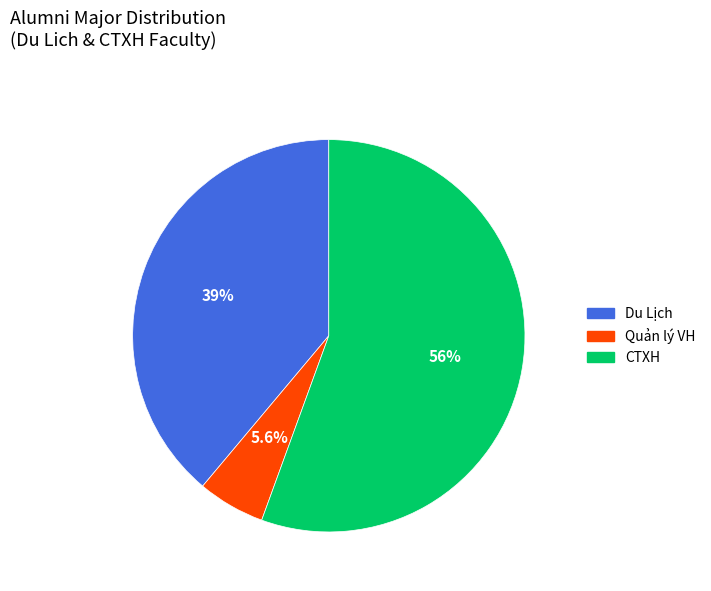

How much of the chart is everything except Quản lý VH?

94.4%